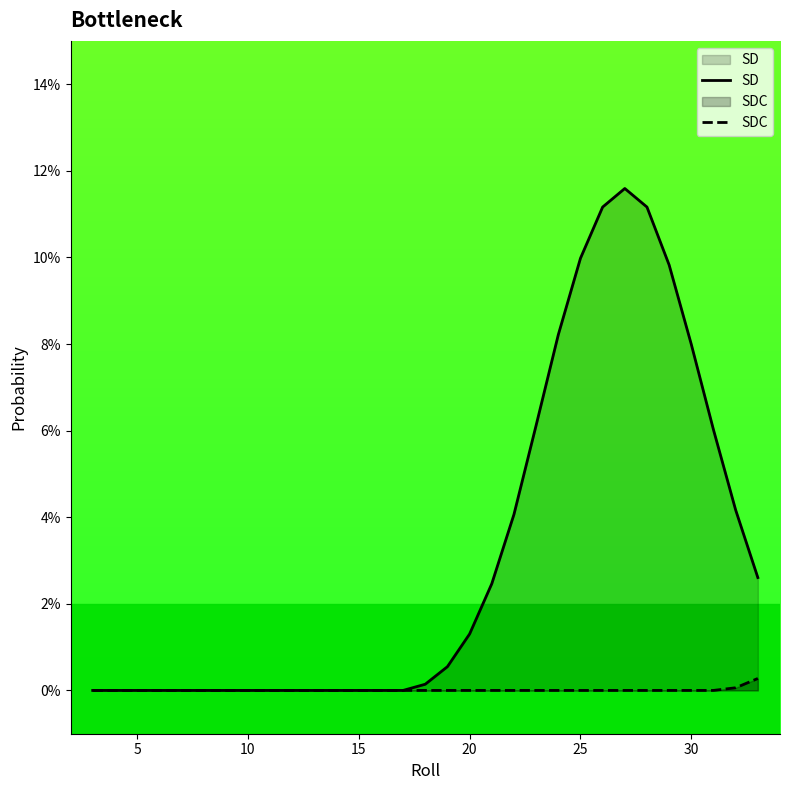

True or false: SDC and SD intersect in this chart.

False